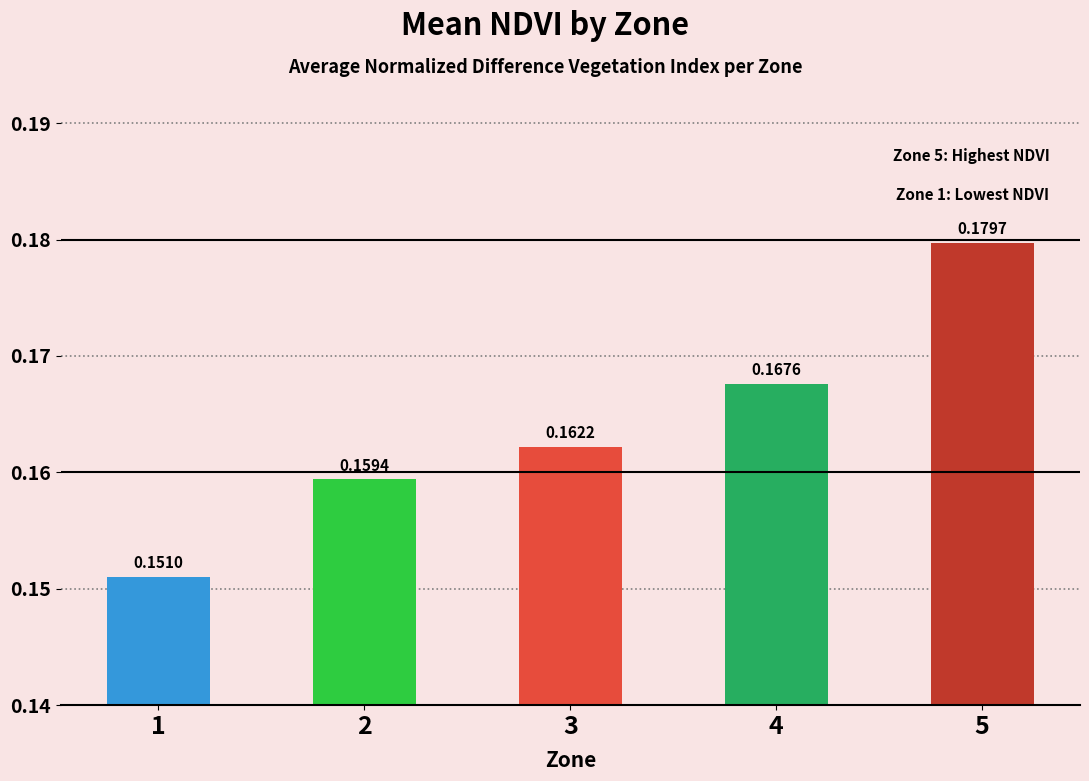

True or false: the data shows 0.3 at 1.

False